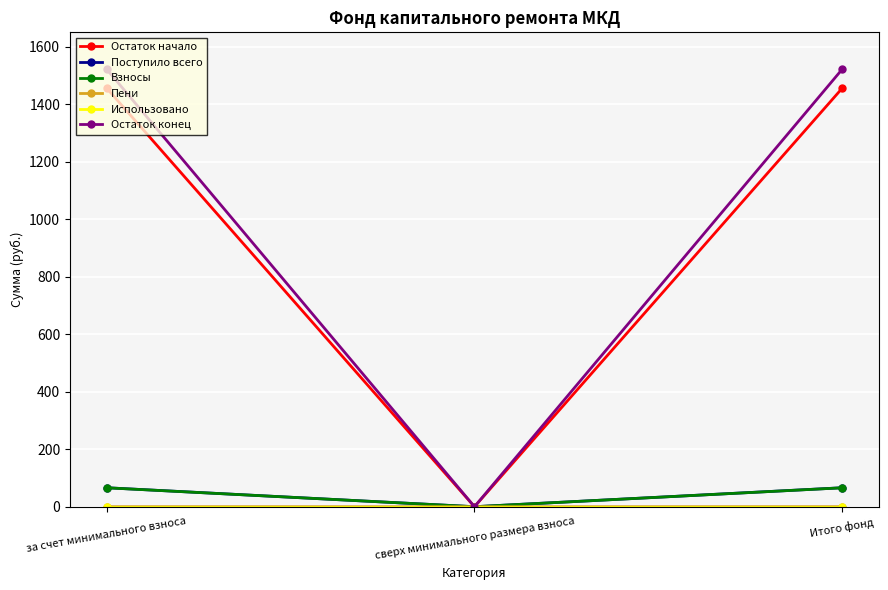

What position from the left is за счет минимального взноса?

1